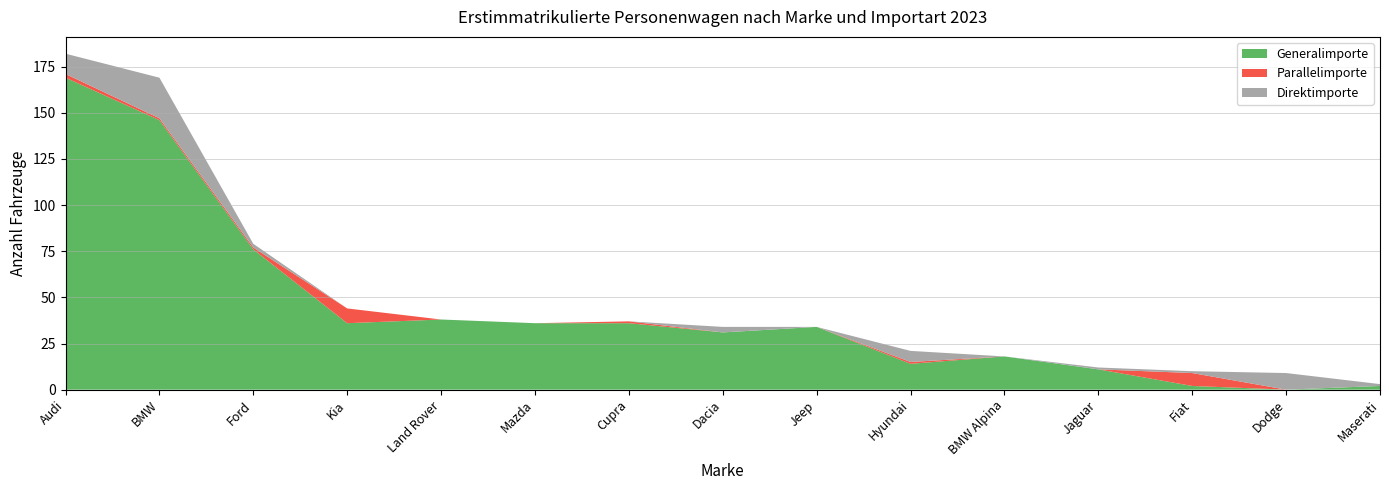

Reading left to right, extract all data points from this chart.

Generalimporte: Audi=169	BMW=146	Ford=76	Kia=36	Land Rover=38	Mazda=36	Cupra=36	Dacia=31	Jeep=34	Hyundai=14	BMW Alpina=18	Jaguar=11	Fiat=2	Dodge=0	Maserati=2
Parallelimporte: Audi=2	BMW=1	Ford=1	Kia=8	Land Rover=0	Mazda=0	Cupra=1	Dacia=0	Jeep=0	Hyundai=1	BMW Alpina=0	Jaguar=0	Fiat=7	Dodge=0	Maserati=0
Direktimporte: Audi=11	BMW=22	Ford=2	Kia=0	Land Rover=0	Mazda=0	Cupra=0	Dacia=3	Jeep=0	Hyundai=6	BMW Alpina=0	Jaguar=1	Fiat=1	Dodge=9	Maserati=1